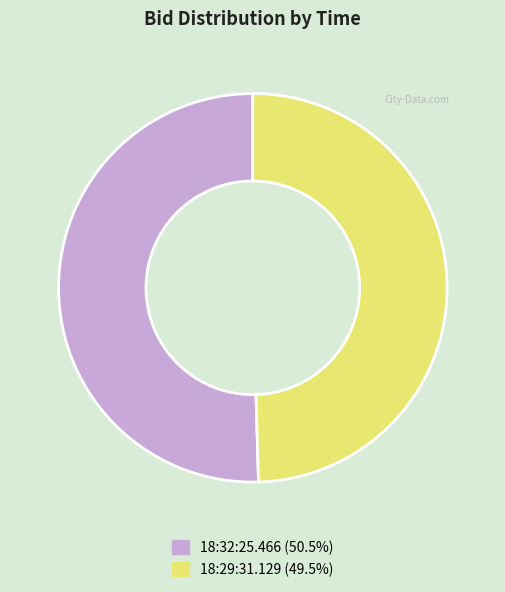

Do 18:32:25.466 and 18:29:31.129 together represent more than half of the pie?

Yes